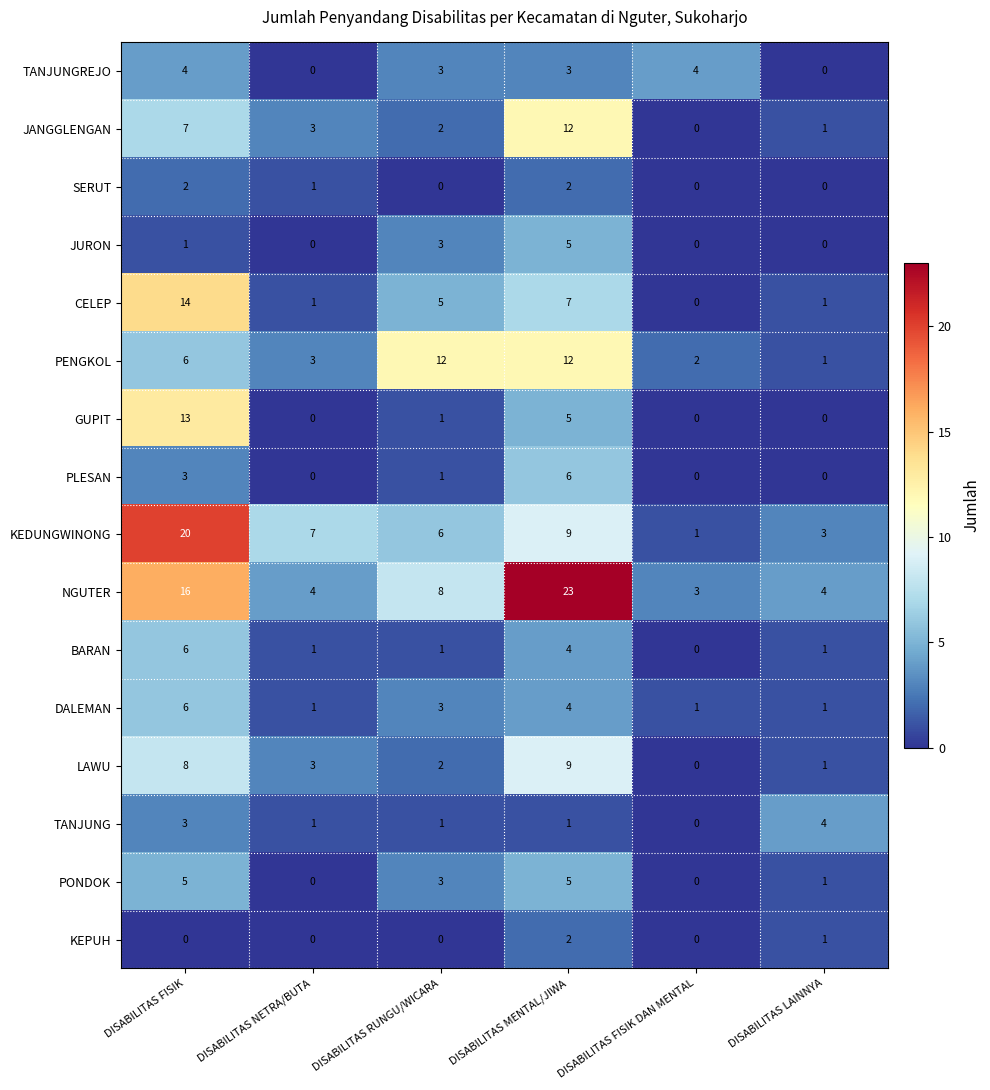

What is the maximum value shown in the chart?

23